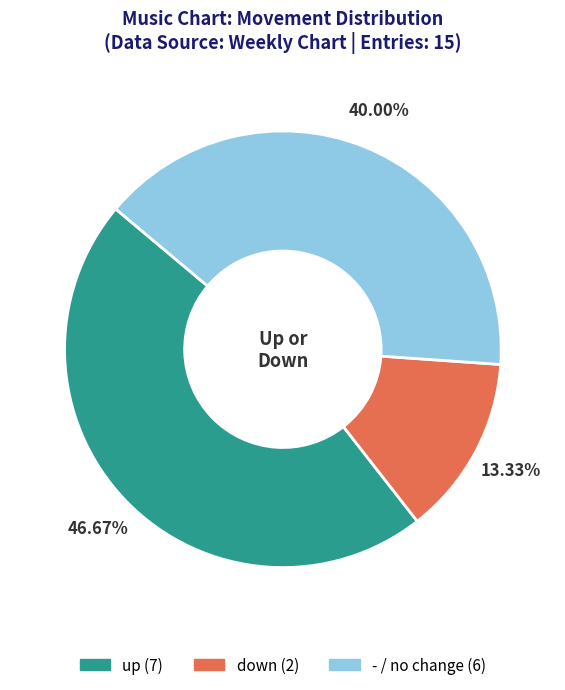

To the nearest percent, what is the average slice percentage?

33%